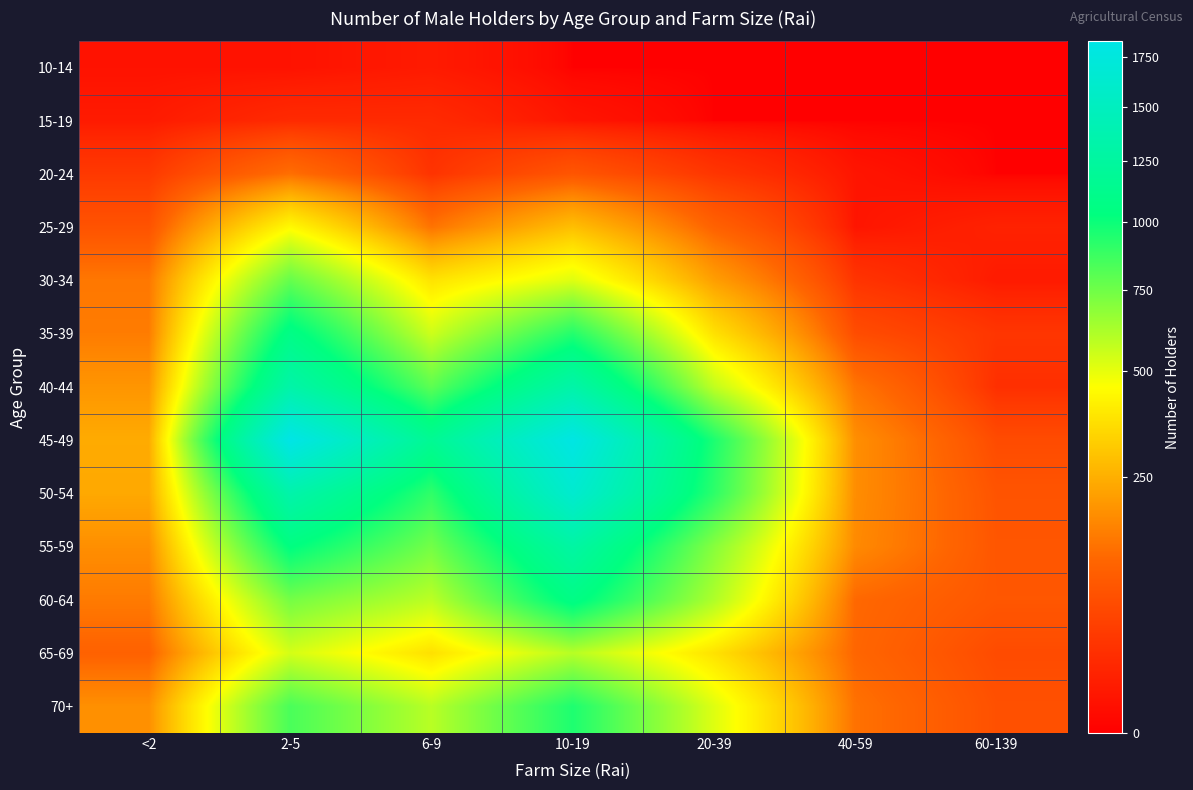

Which has a higher value, 40-59 or 10-19?

40-59